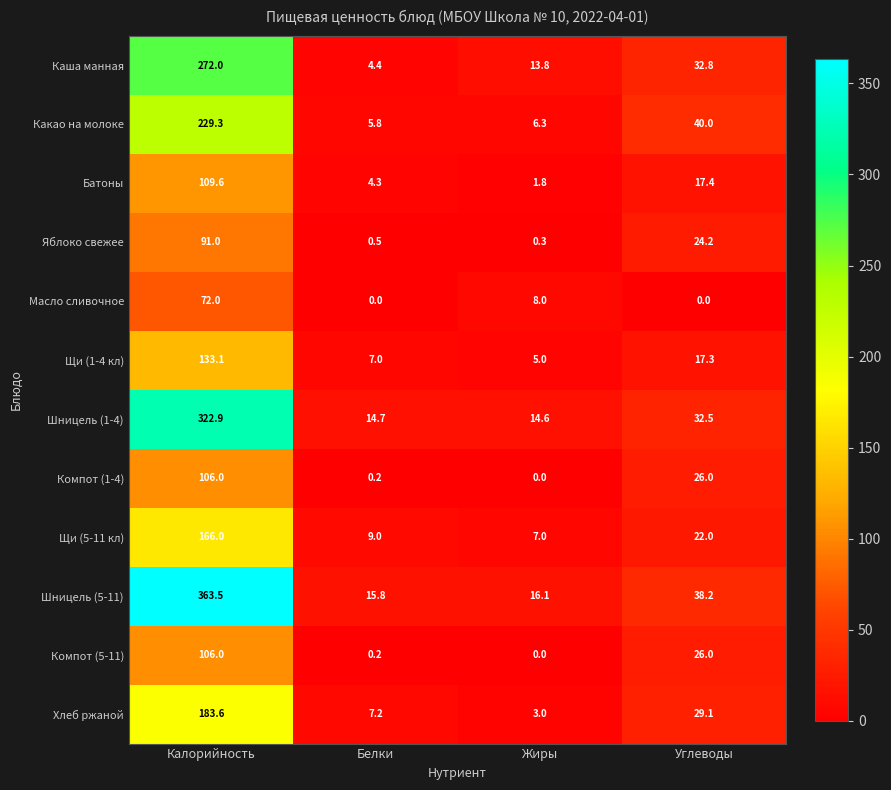

What is the difference between the Щи (1-4 кл) values at Углеводы and Жиры?

12.3